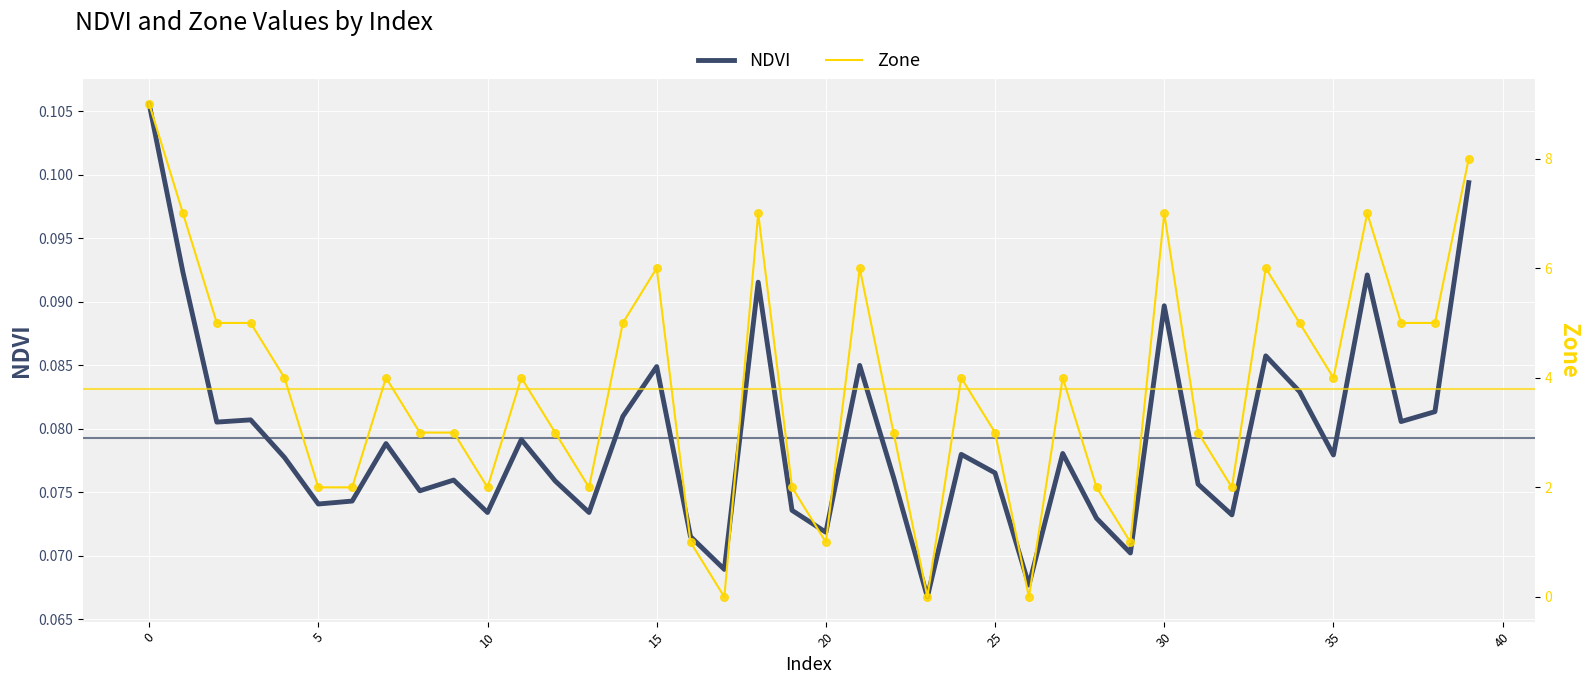

Which series contains the highest Y value?

Zone